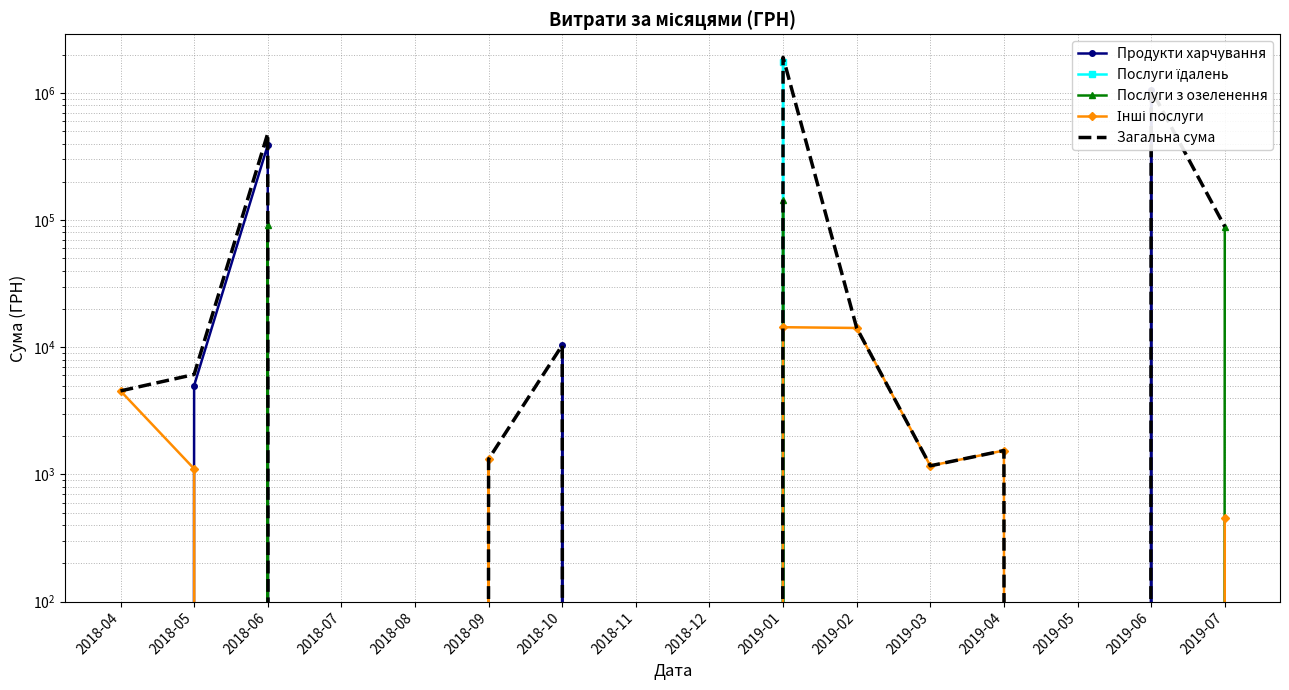

What is the label of the 3rd point from the left?

2018-06